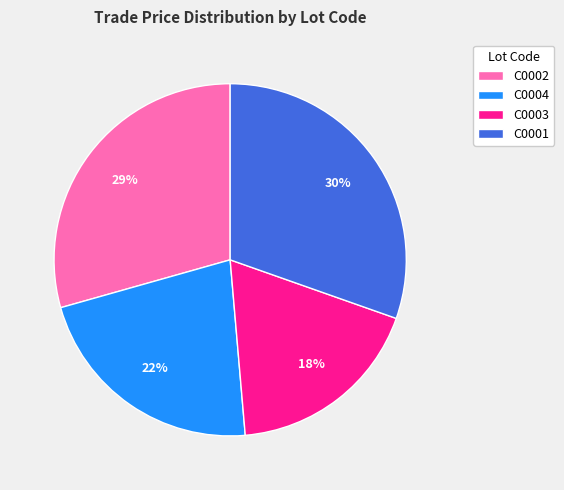

To the nearest percent, what is the difference between the largest and smallest slice percentages?

12%